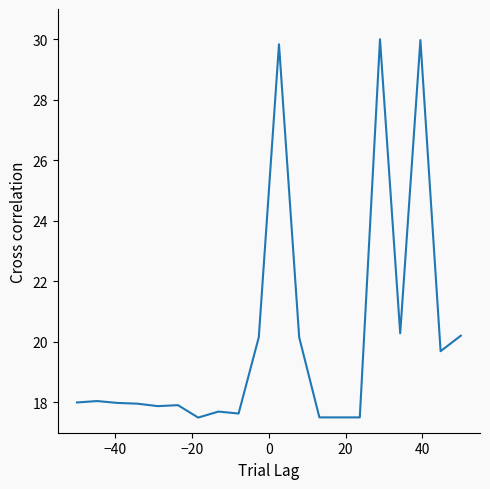

What is the smallest value displayed?

17.5